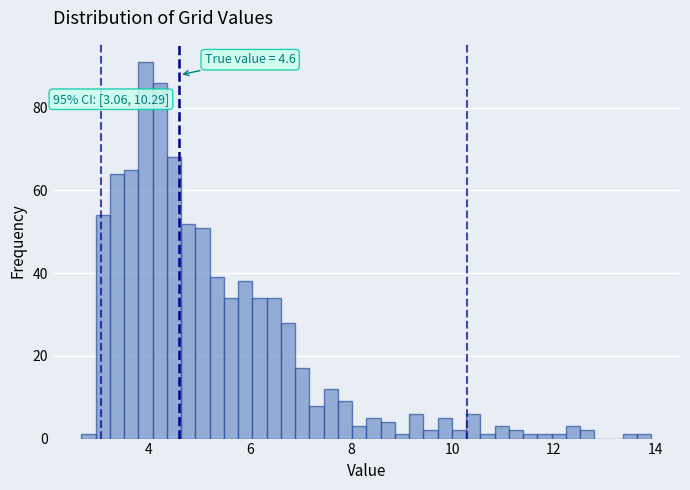

Around what value on the x-axis is the tallest bar? Give the approximate position of its centre, as read against the axis.

4.0